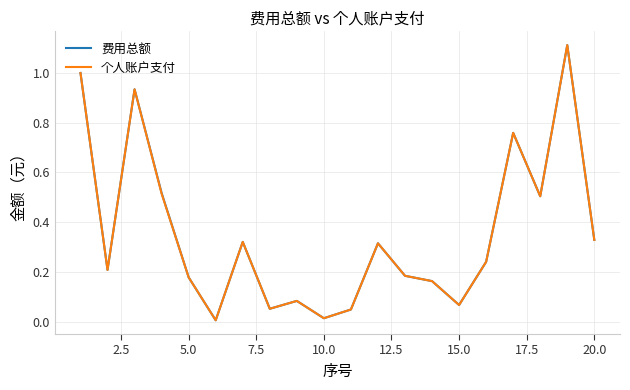

What is the maximum value shown in the chart?

1.1